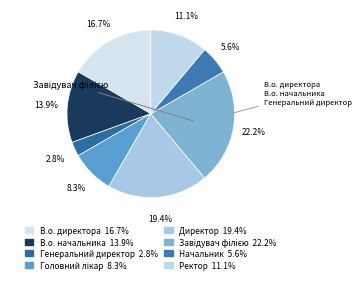

How many segments does this pie chart have?

8